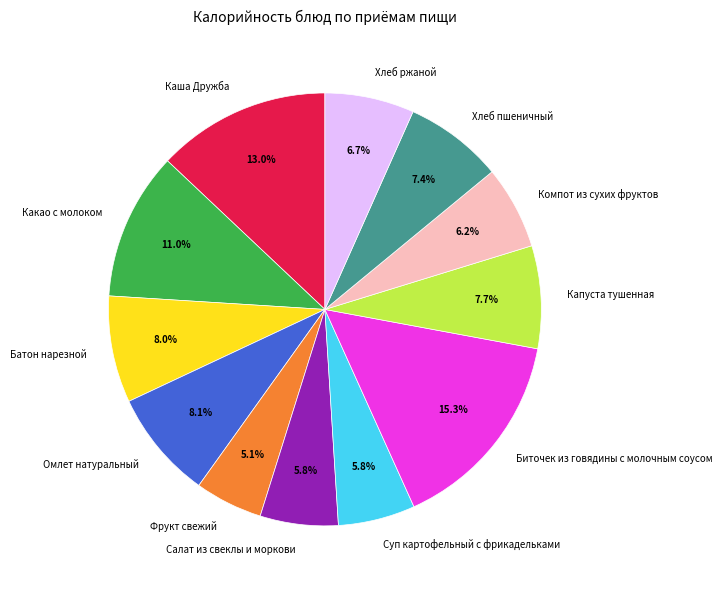

How many segments does this pie chart have?

12